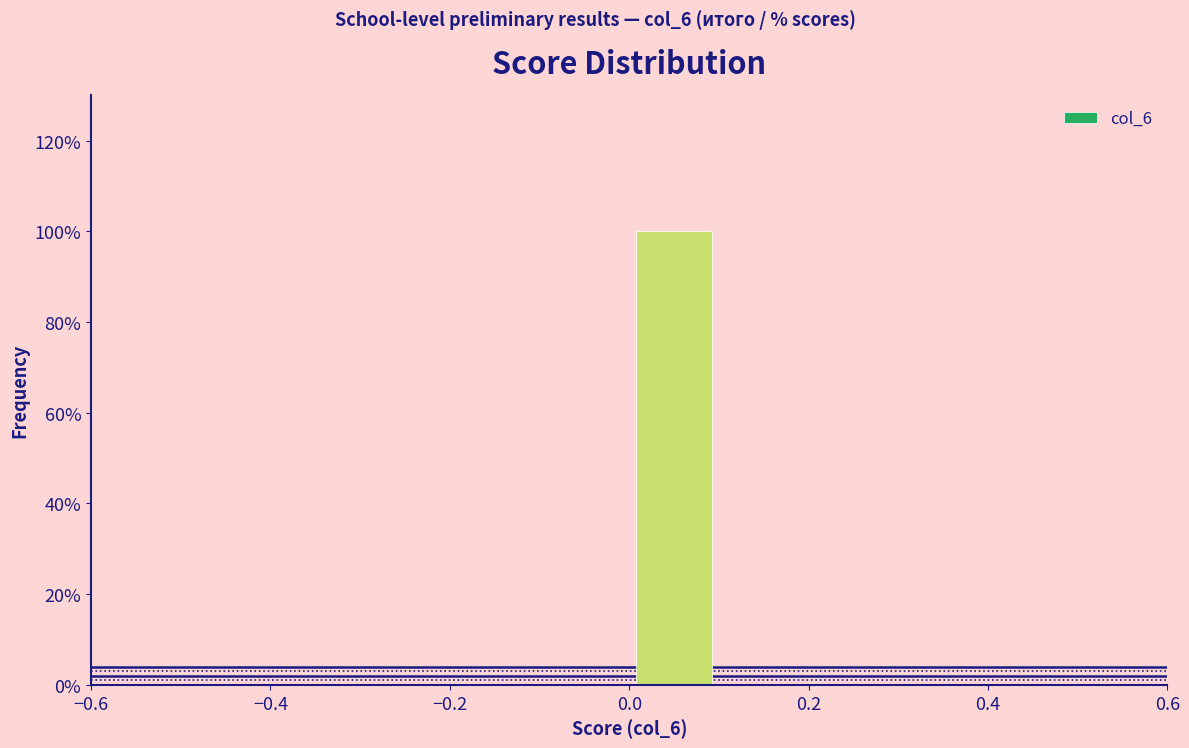

Reading left to right, list every bar in this chart as the range it spans on the x-axis followed by its height. The values are not printed on the chart, so give them approximately, as read against the axis.

-0.5 to -0.4: 0
-0.4 to -0.3: 0
-0.3 to -0.2: 0
-0.2 to -0.1: 0
-0.1 to 0.0: 0
0.0 to 0.1: 100
0.1 to 0.2: 0
0.2 to 0.3: 0
0.3 to 0.4: 0
0.4 to 0.5: 0